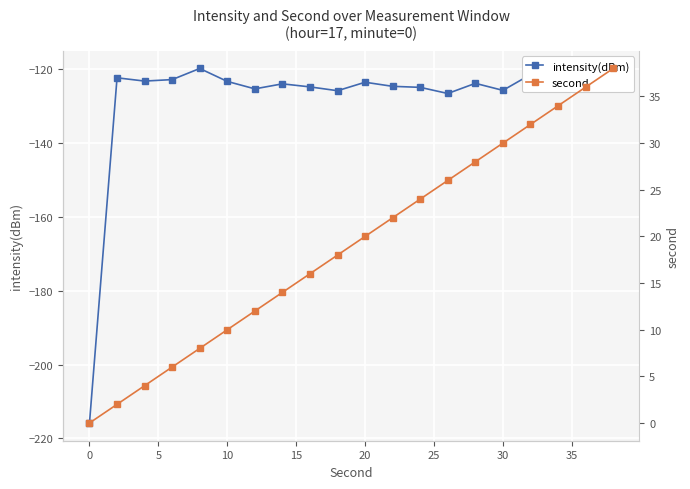

What is the total value across all series at 10?

-116.9